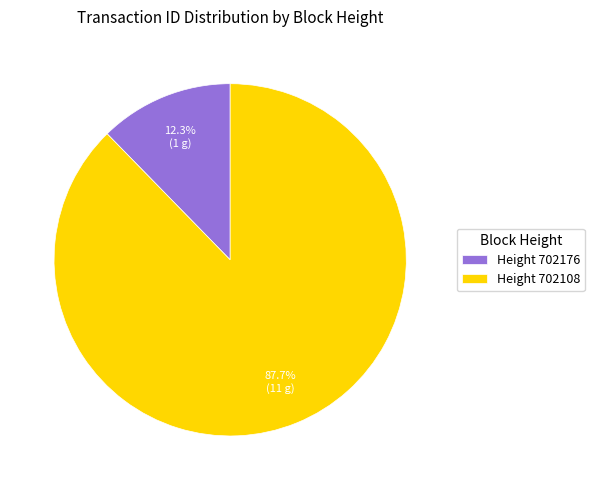

Is there a majority slice in this chart?

Yes